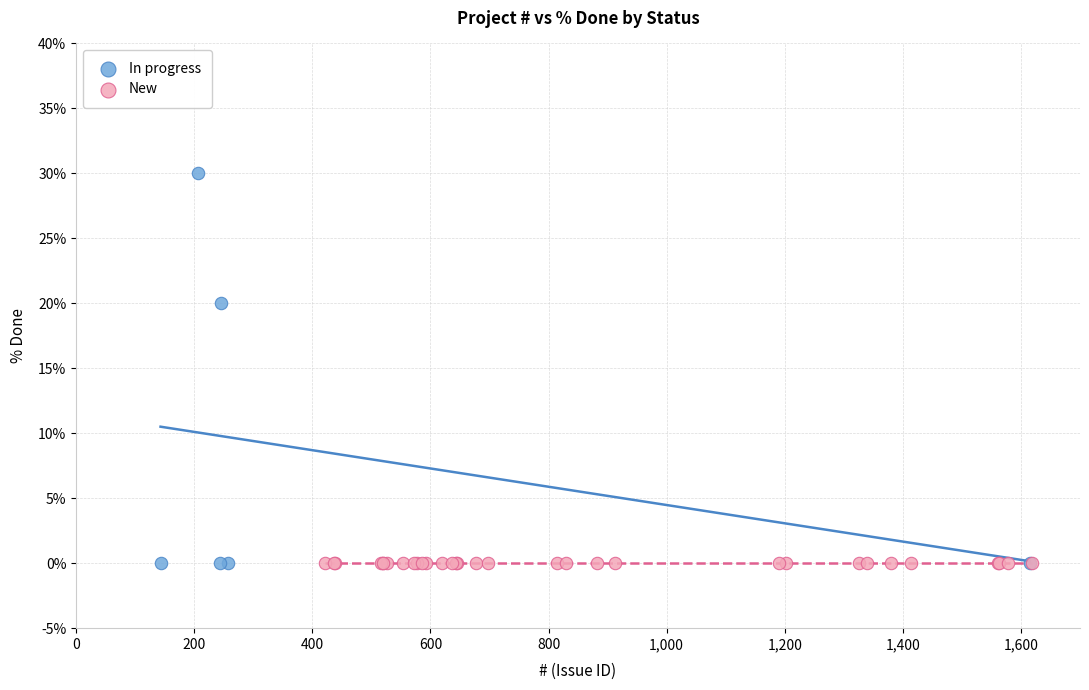

Which series contains the highest Y value?

In progress